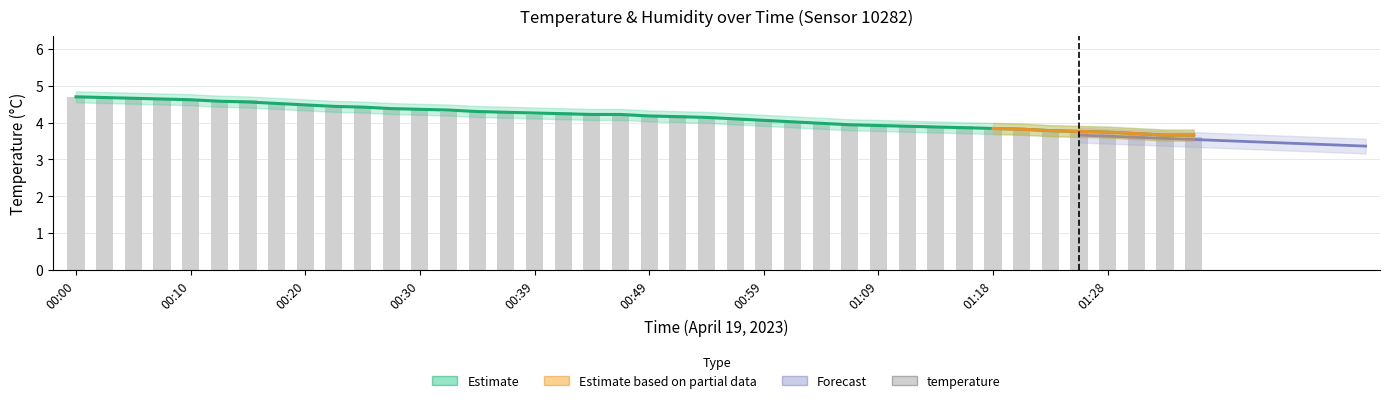

Between 01:28 and 00:30, which is larger?

00:30